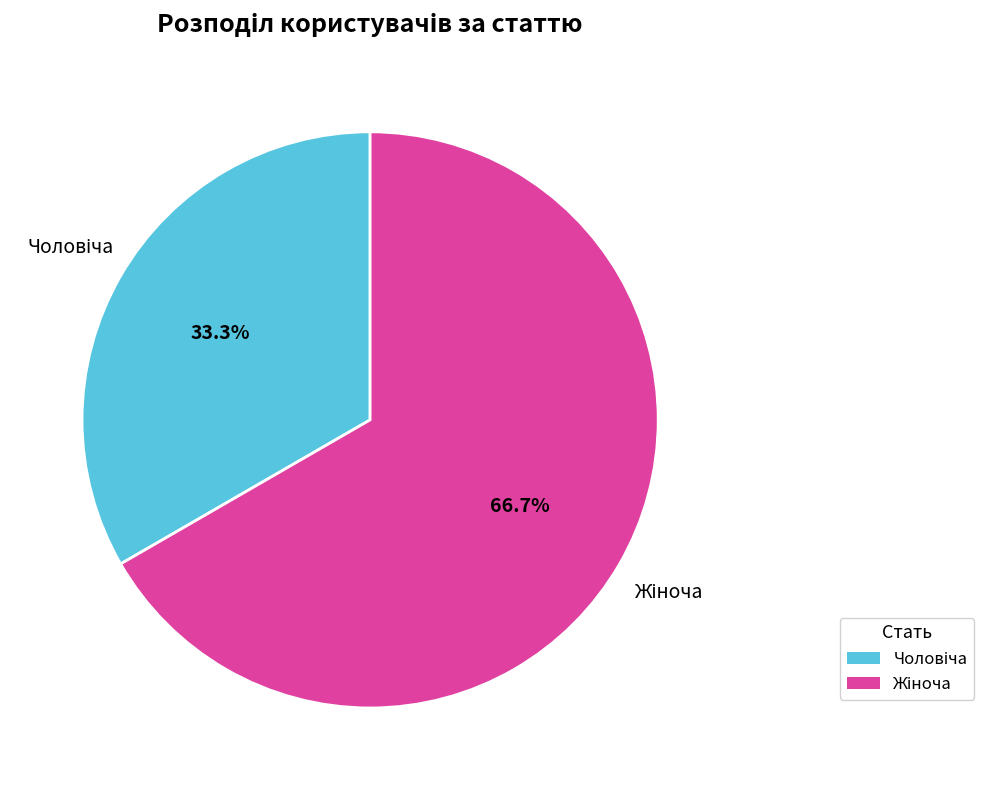

Does any single category account for the majority?

Yes